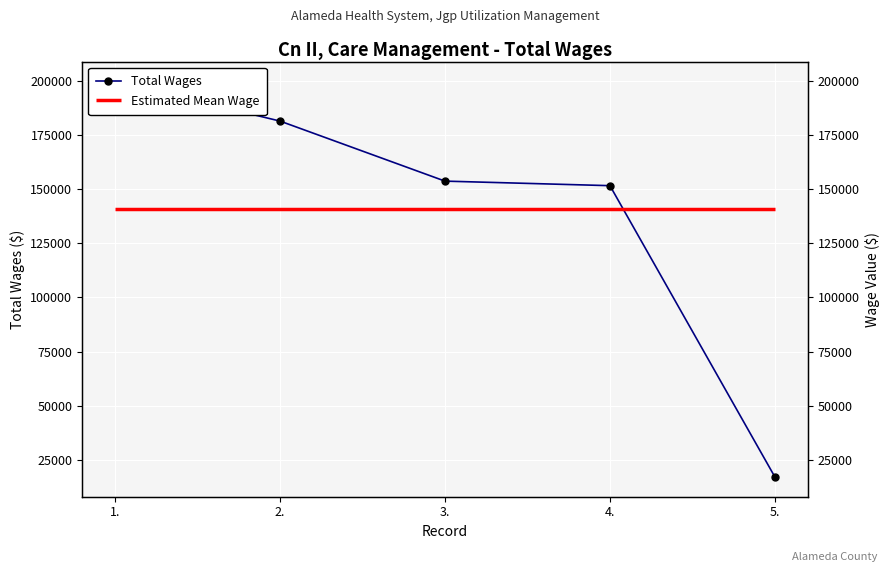

What is the sum of all values?

703863